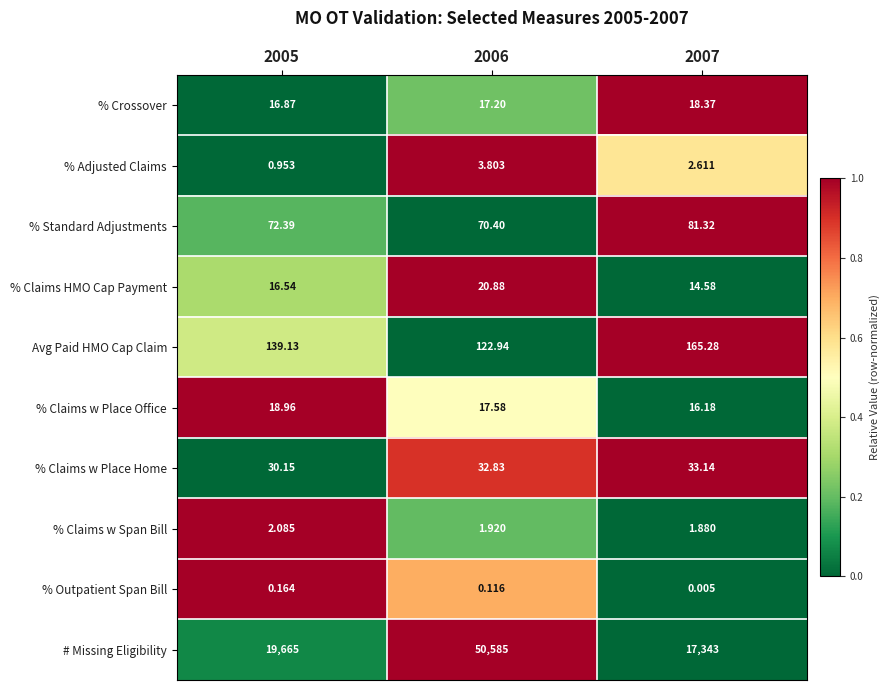

Between 2005 and 2007, which series saw the biggest shift?

# Missing Eligibility